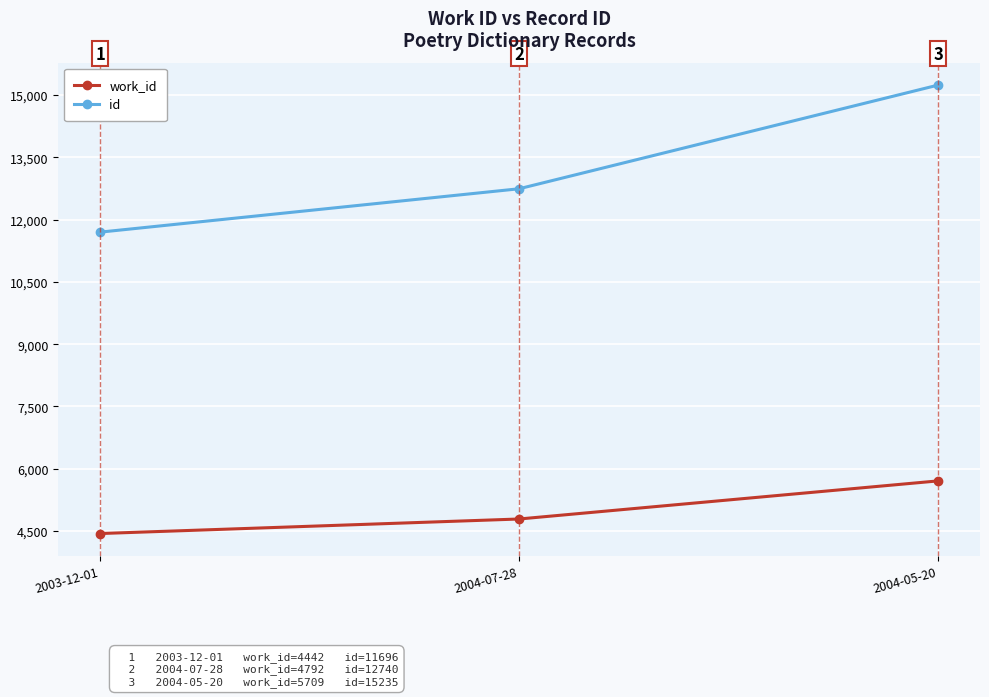

Between 2003-12-01 and 2004-05-20, which series saw the biggest shift?

id